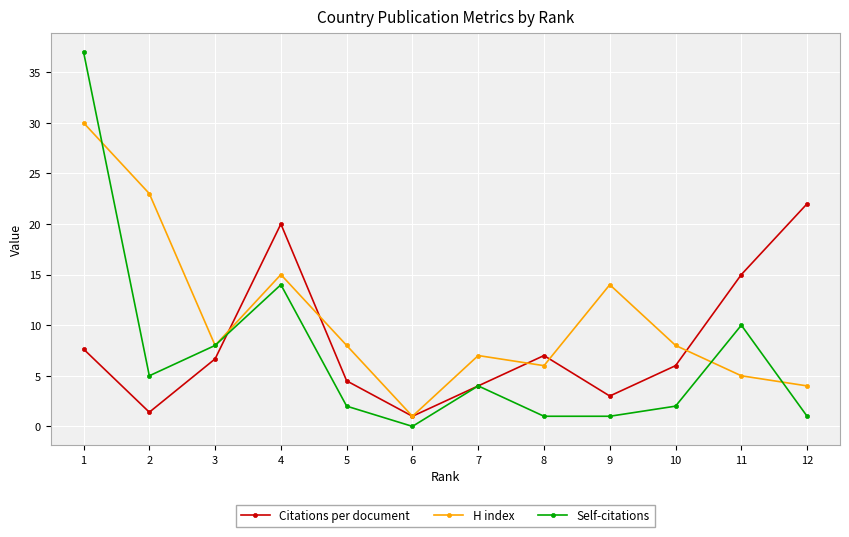

Where is the first local maximum for H index?

4